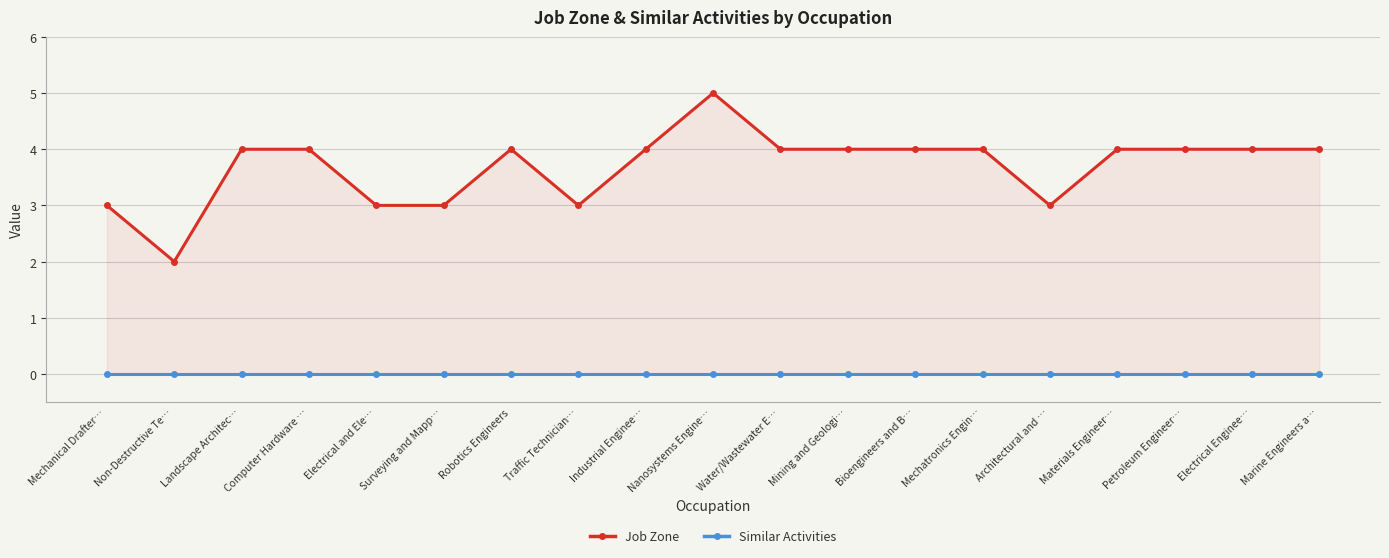

Is the value of Job Zone at Surveying and Mapp… greater than the value of Similar Activities at Industrial Enginee…?

Yes